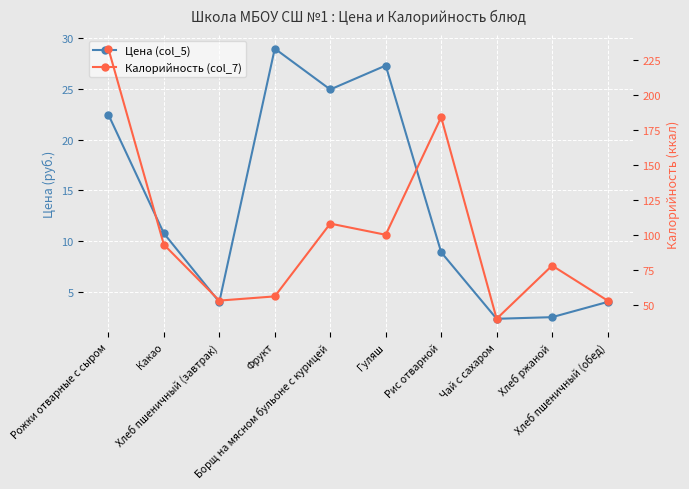

At which label does Цена (col_5) first exceed 10?

Рожки отварные с сыром